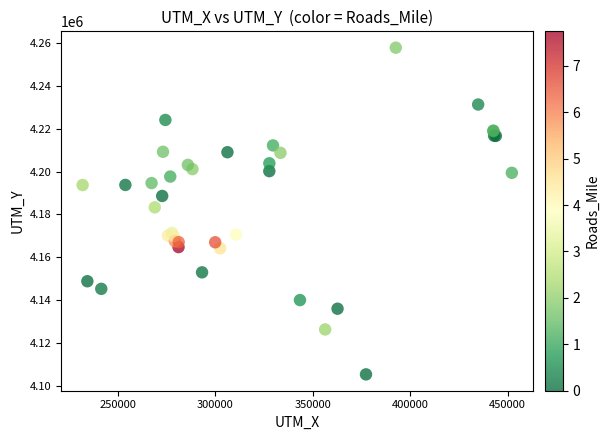

What Y value in the scatter plot is closest to 4181611?

4183330.0